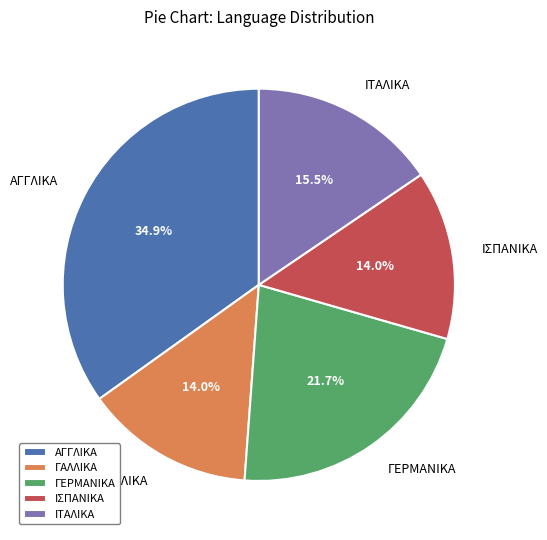

Combined, do ΙΤΑΛΙΚΑ and ΓΑΛΛΙΚΑ account for over 50%?

No